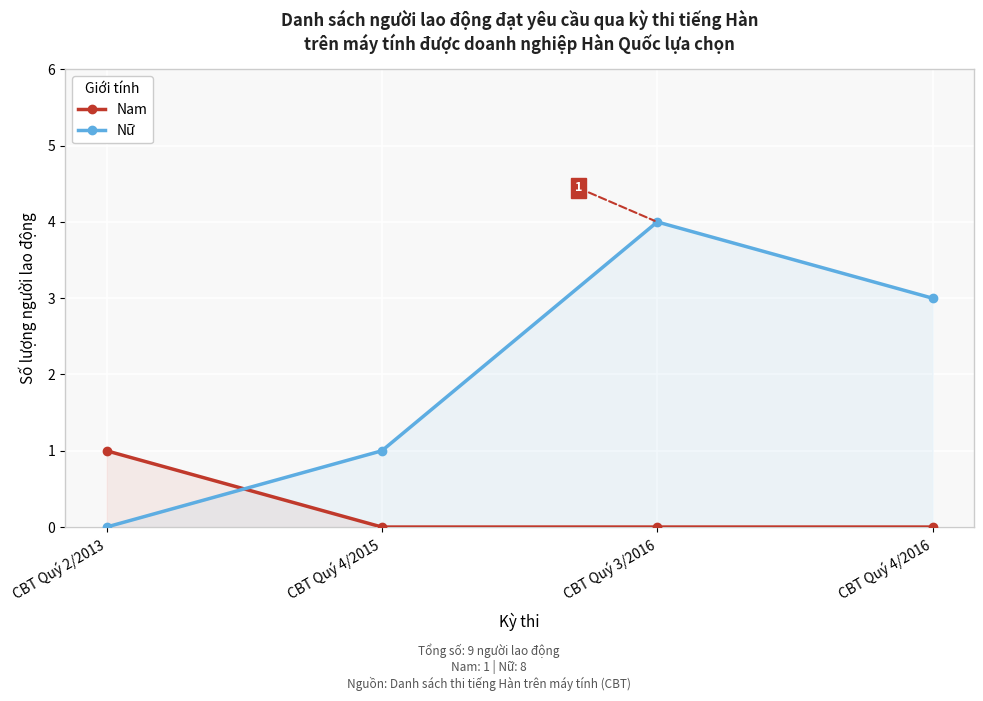

Reading left to right, transcribe all the data shown in this chart.

Nam: CBT Quý 2/2013=1	CBT Quý 4/2015=0	CBT Quý 3/2016=0	CBT Quý 4/2016=0
Nữ: CBT Quý 2/2013=0	CBT Quý 4/2015=1	CBT Quý 3/2016=4	CBT Quý 4/2016=3